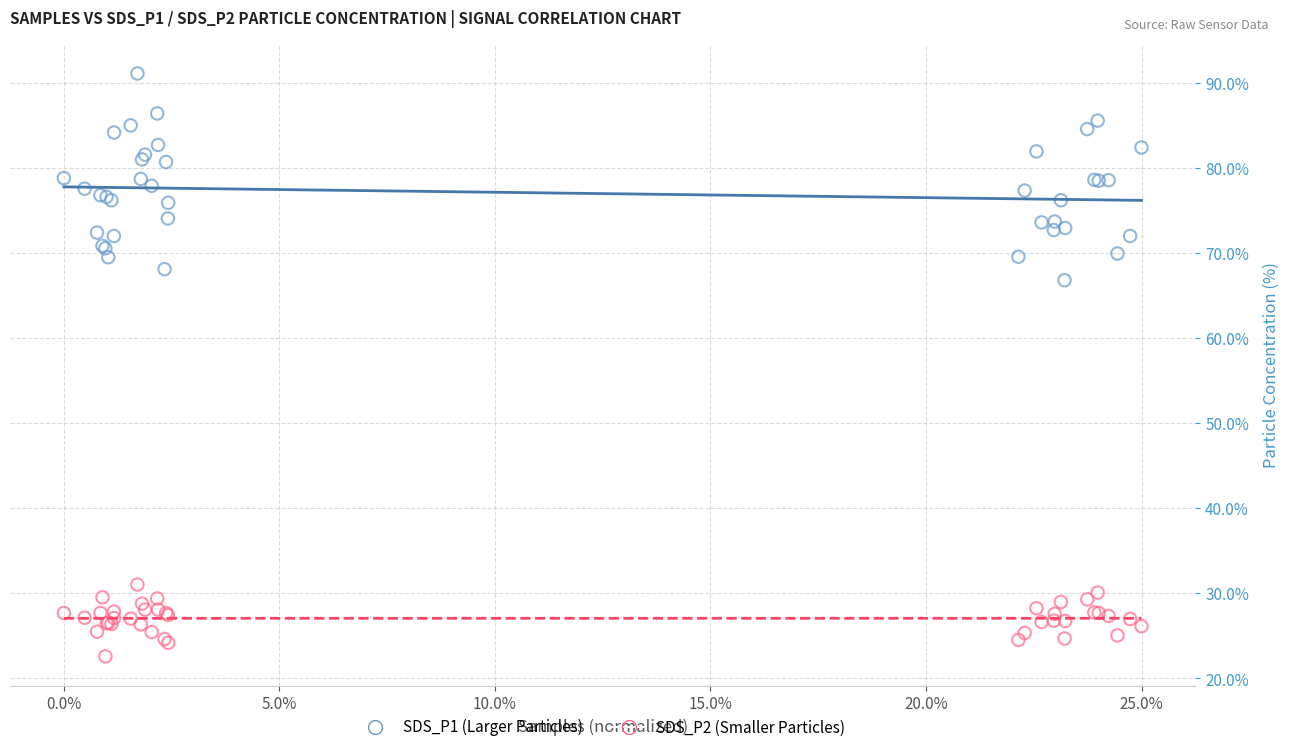

Across all series, what Y value is closest to 56?

66.8